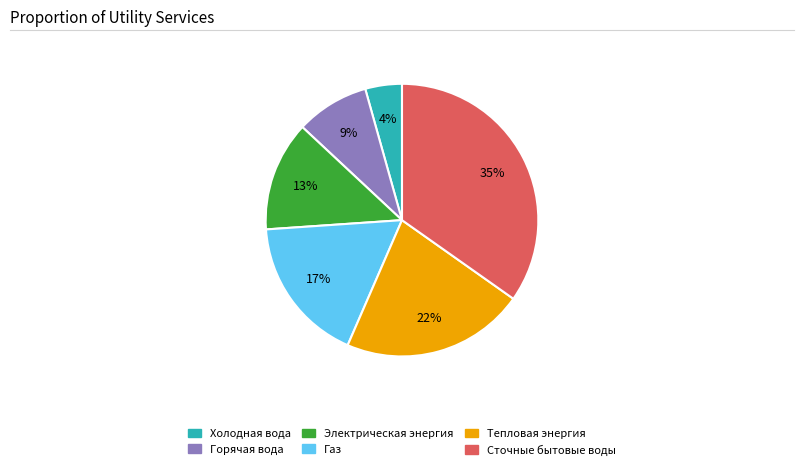

Between Холодная вода and Сточные бытовые воды, which is larger?

Сточные бытовые воды